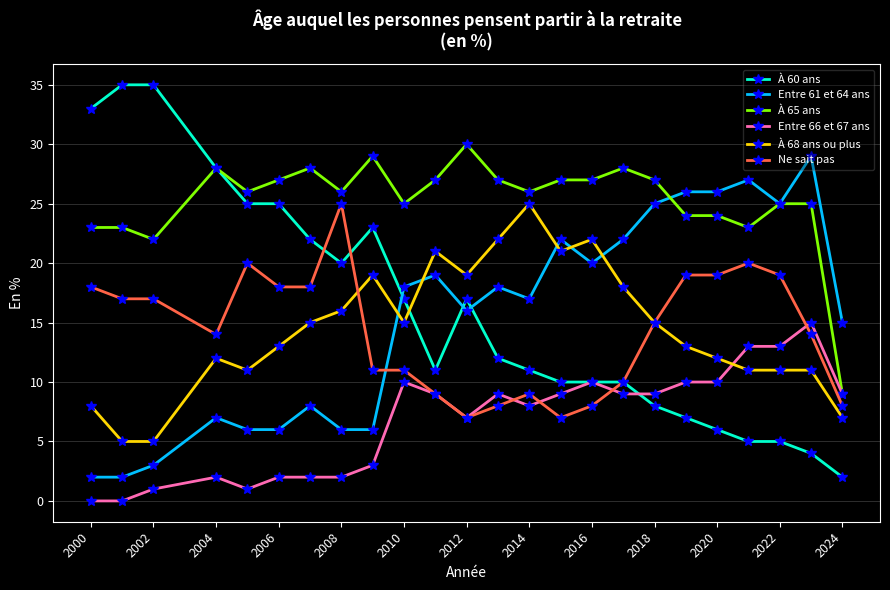

Which series has the widest spread of values?

À 60 ans